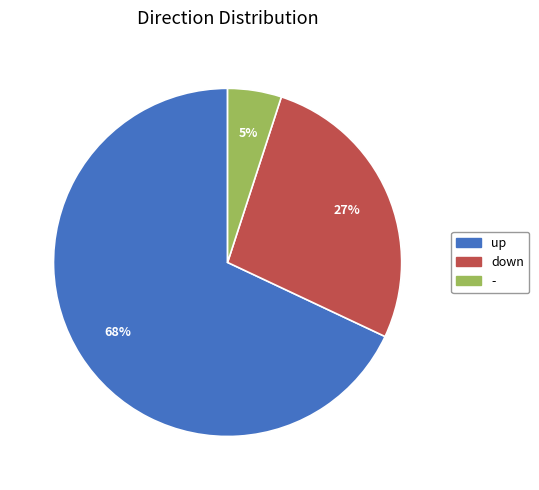

Is there a majority slice in this chart?

Yes